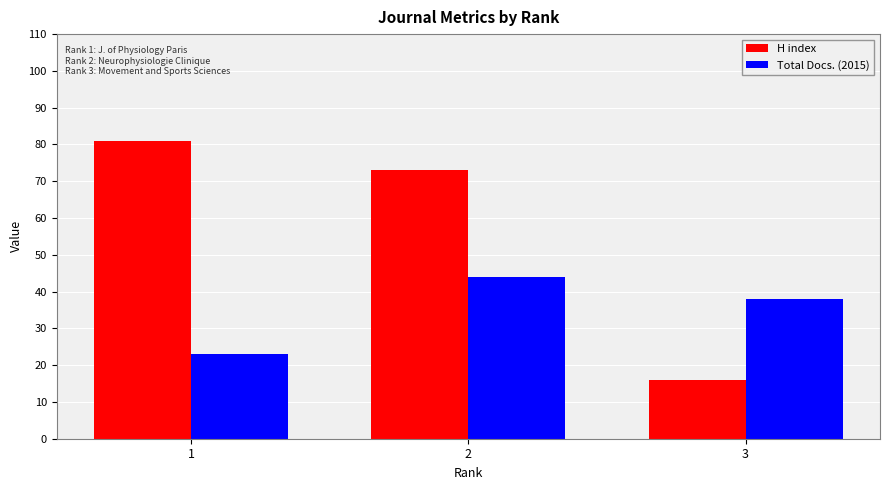

How many bars are there in total?

6